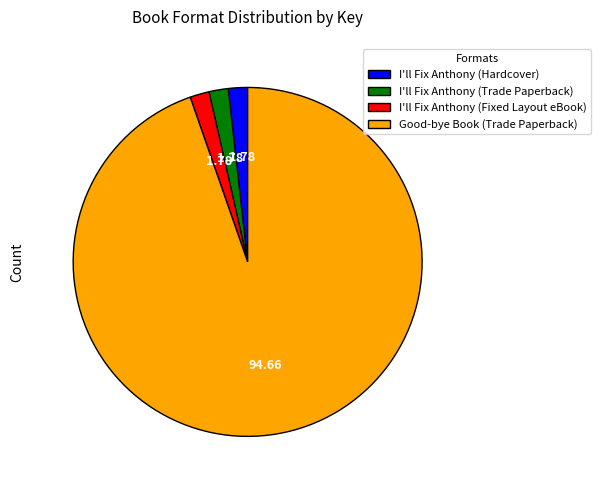

Between I'll Fix Anthony (Trade Paperback) and Good-bye Book (Trade Paperback), which is larger?

Good-bye Book (Trade Paperback)